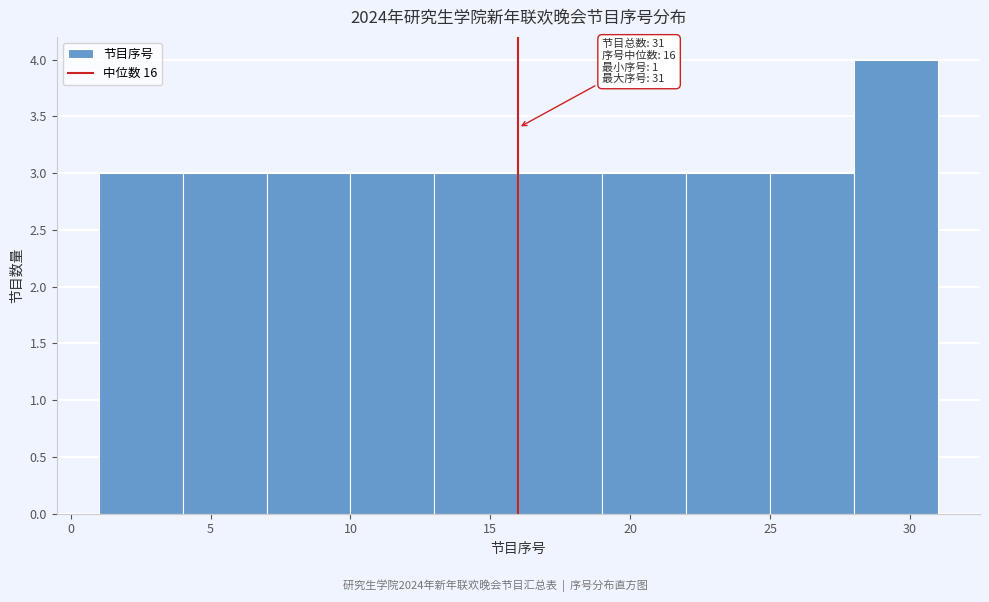

Over which range of the x-axis is the bar tallest?

28 to 31